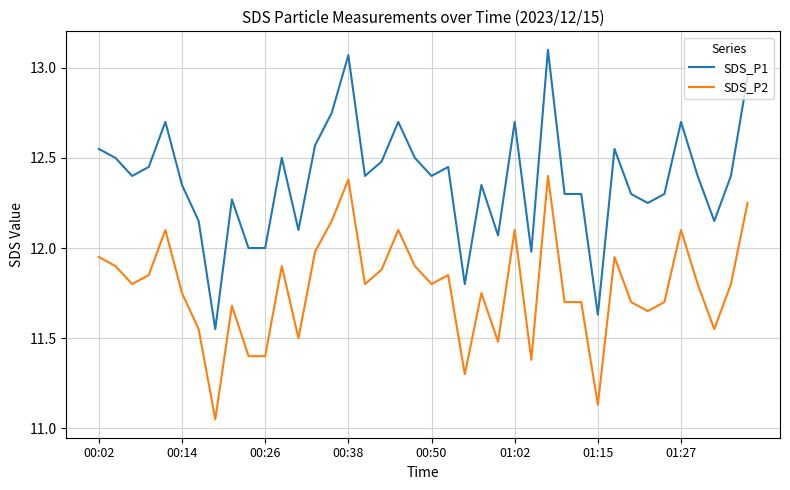

True or false: SDS_P1 and SDS_P2 cross at least once.

False